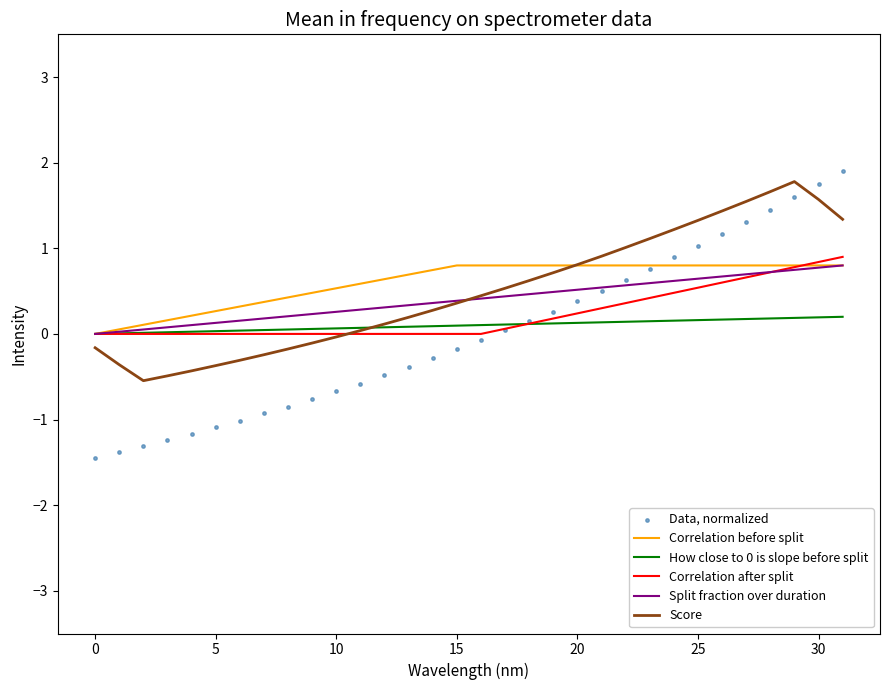

What are all the series names shown in the legend?

Correlation before split, How close to 0 is slope before split, Correlation after split, Split fraction over duration, Score, Data, normalized